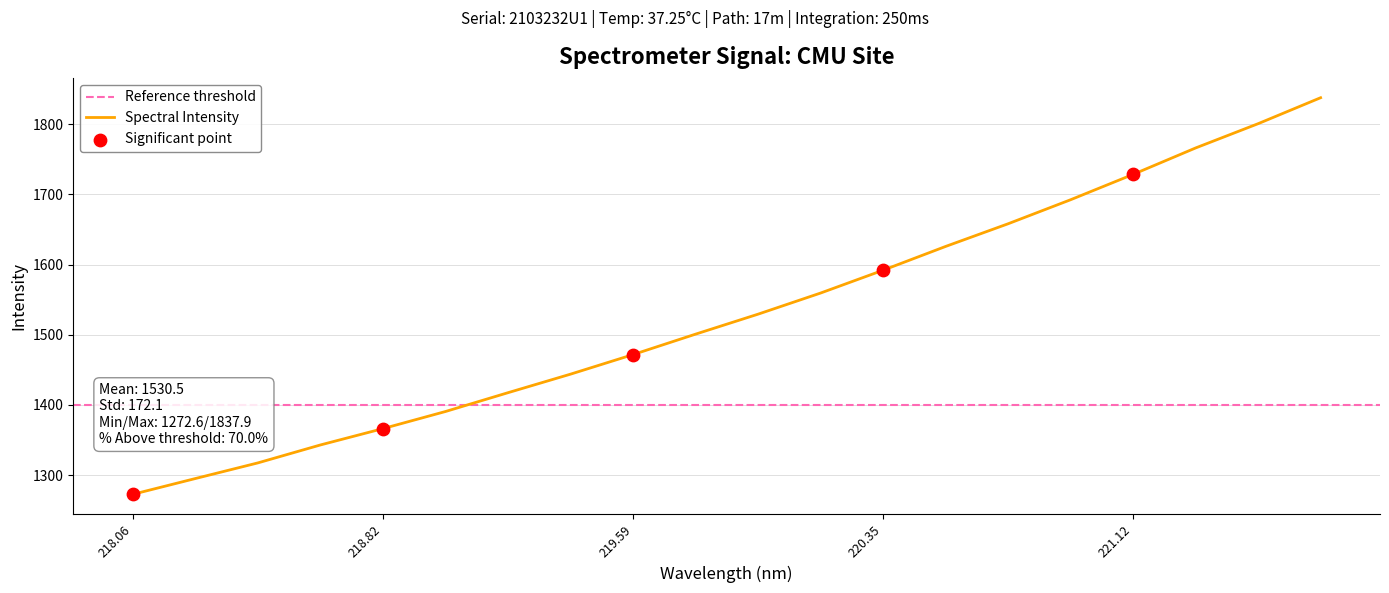

What is the highest value of the Spectral Intensity series?

1837.9